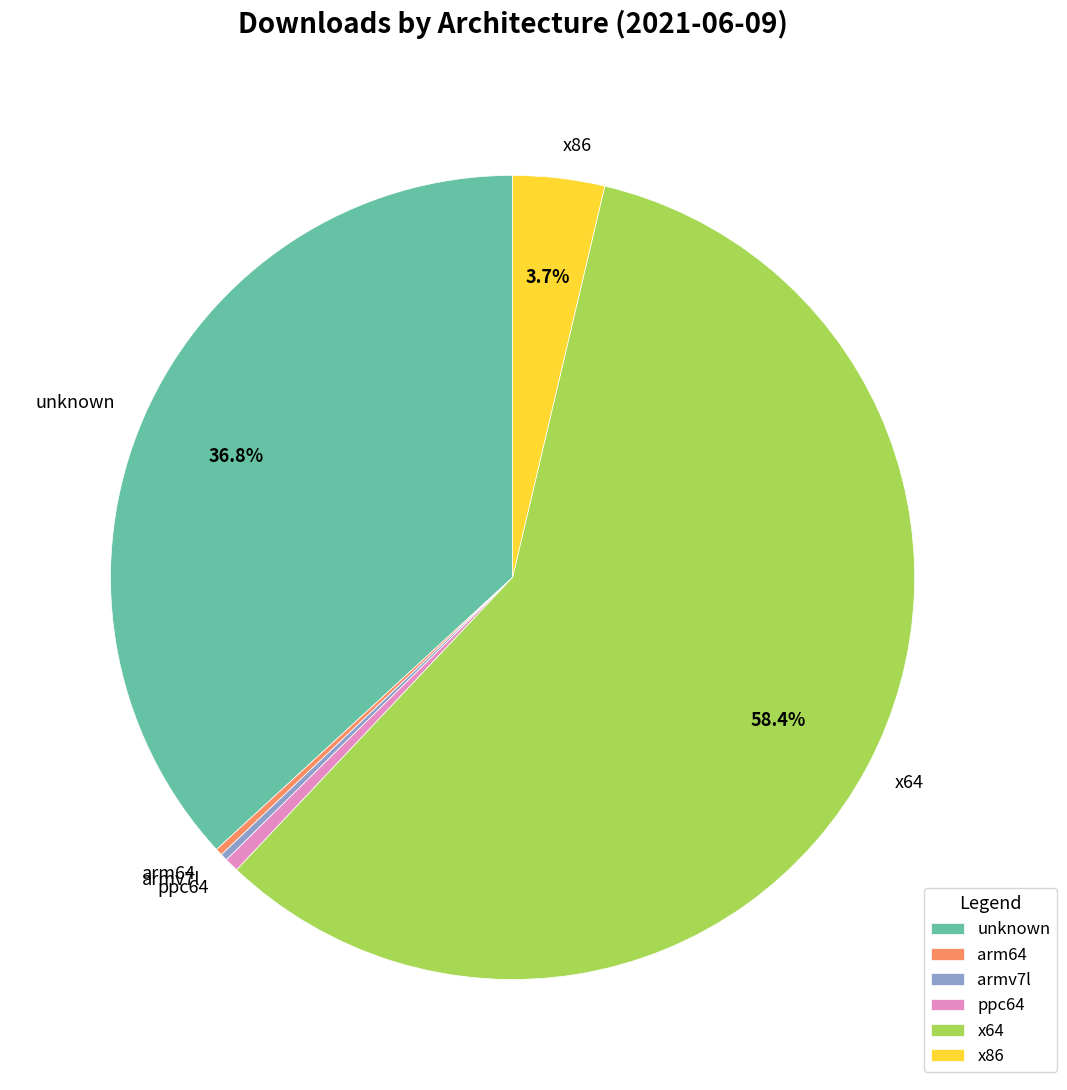

Count the number of slices in the pie.

6